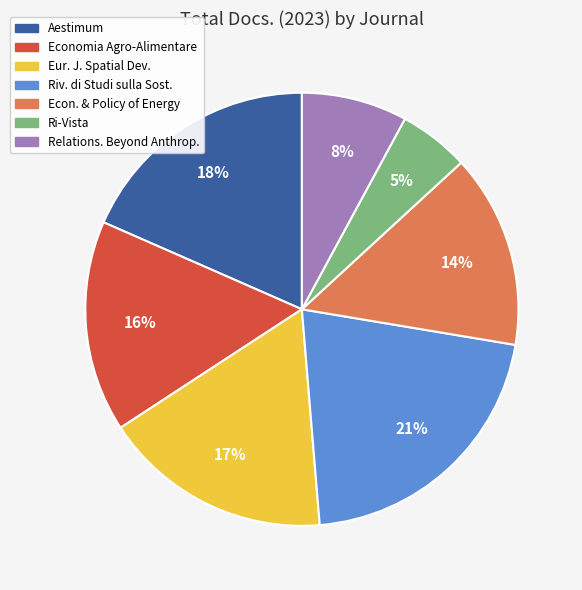

To the nearest percent, what is the average slice percentage?

14%